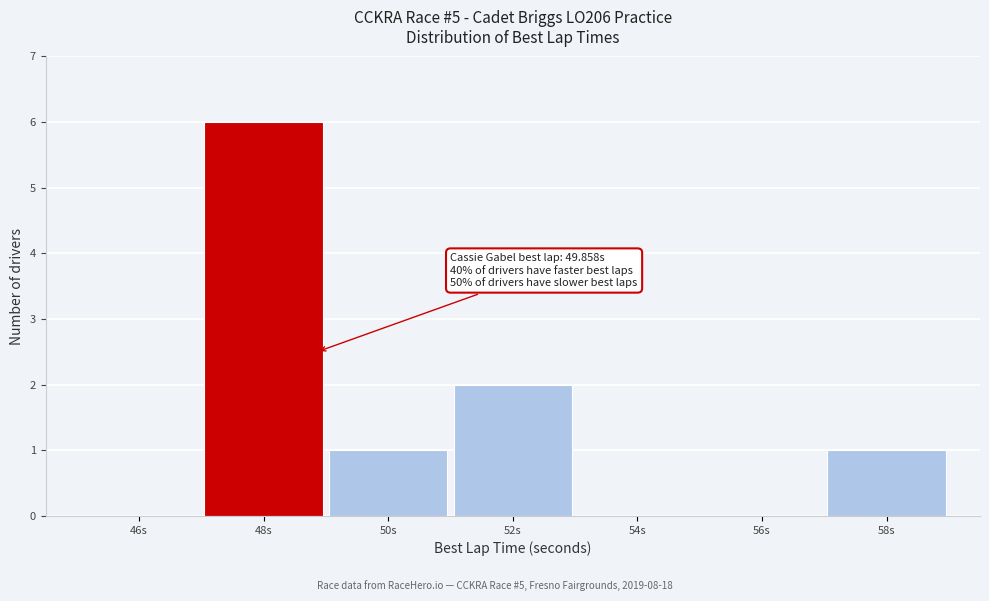

Reading right to left, what are all the values shown in this chart?

58s=1	56s=0	54s=0	52s=2	50s=1	48s=6	46s=0